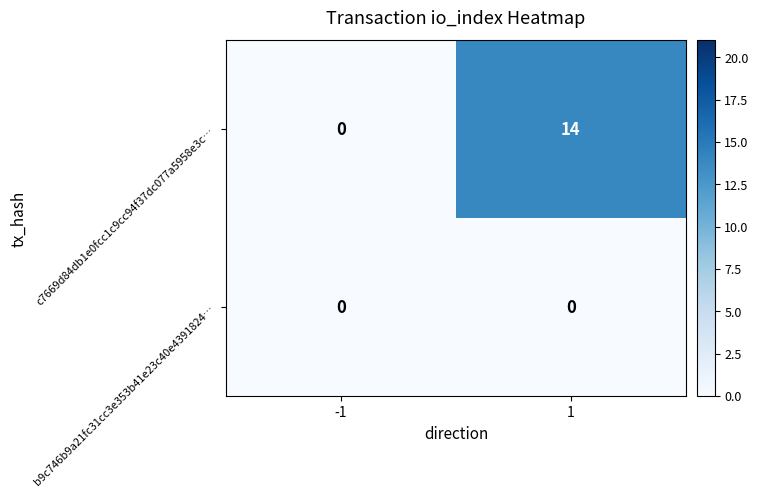

Which series has the largest total across all categories?

c7669d84db1e0fcc1c9cc94f37dc077a5958e3c…